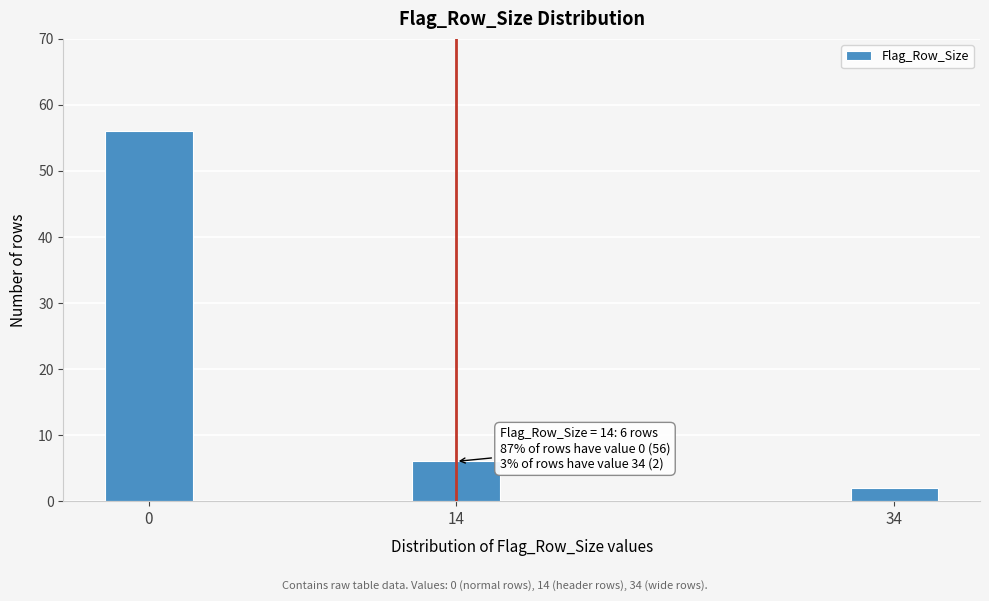

Reading left to right, what are all the values shown in this chart?

56	6	2